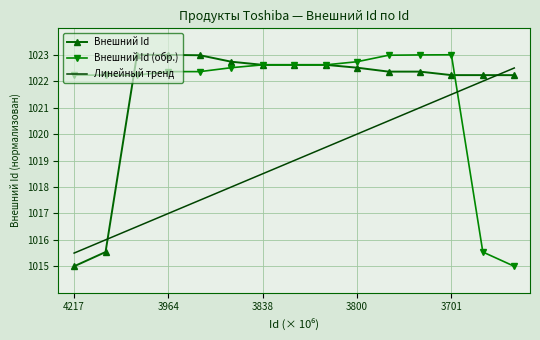

True or false: Внешний Id (обр.) and Внешний Id intersect in this chart.

True